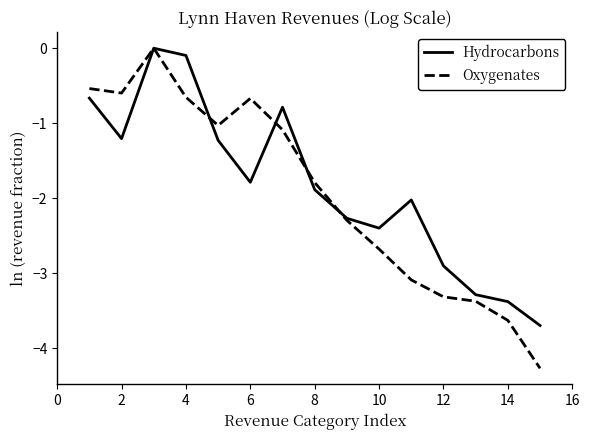

Which series has the largest range (max minus min)?

Oxygenates